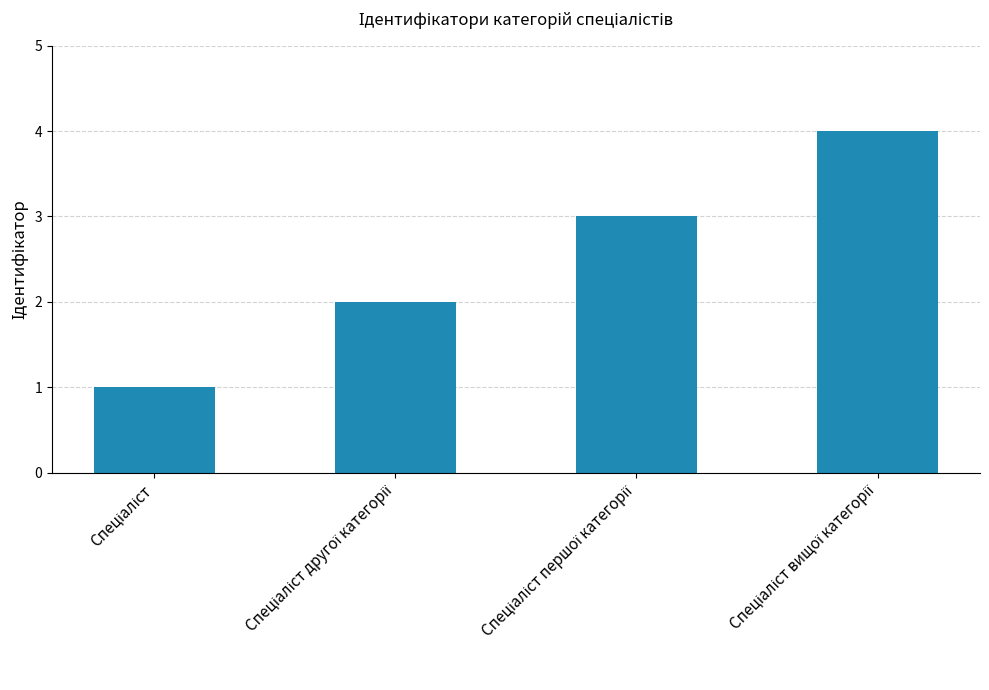

What is the greatest value displayed?

4